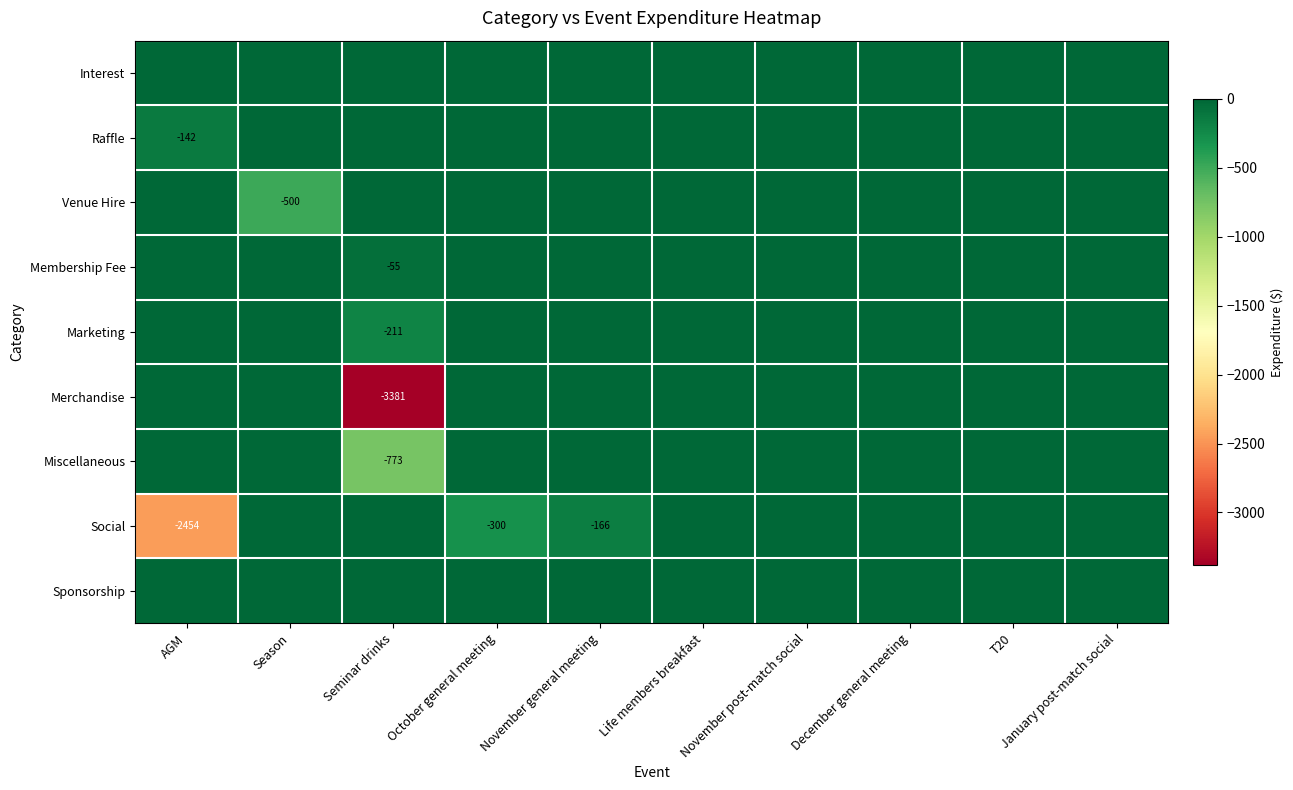

Is it true that Social equals -300 at October general meeting?

True